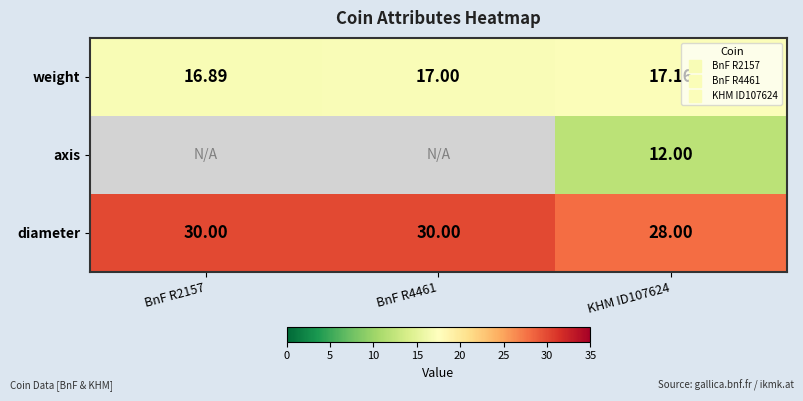

At which label is weight closest to 17?

BnF R4461